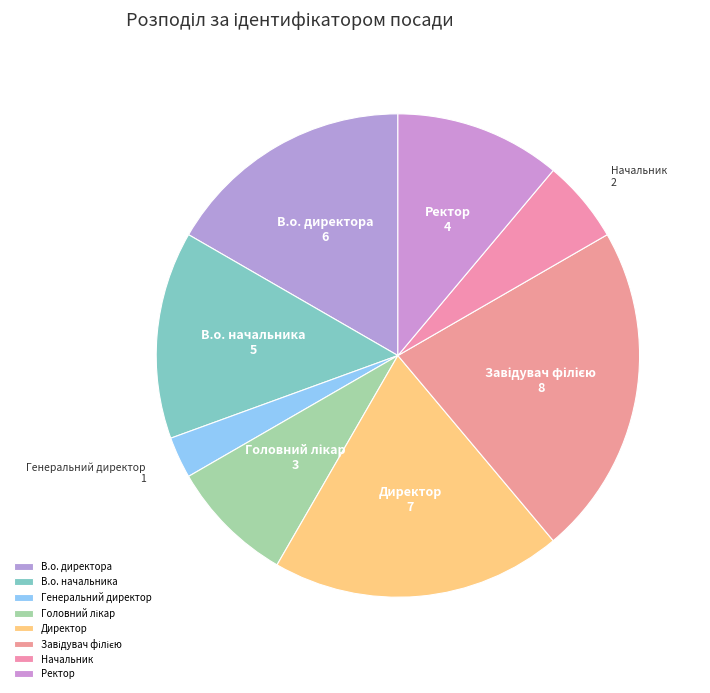

The Начальник slice represents 16% of the pie. True or false?

False